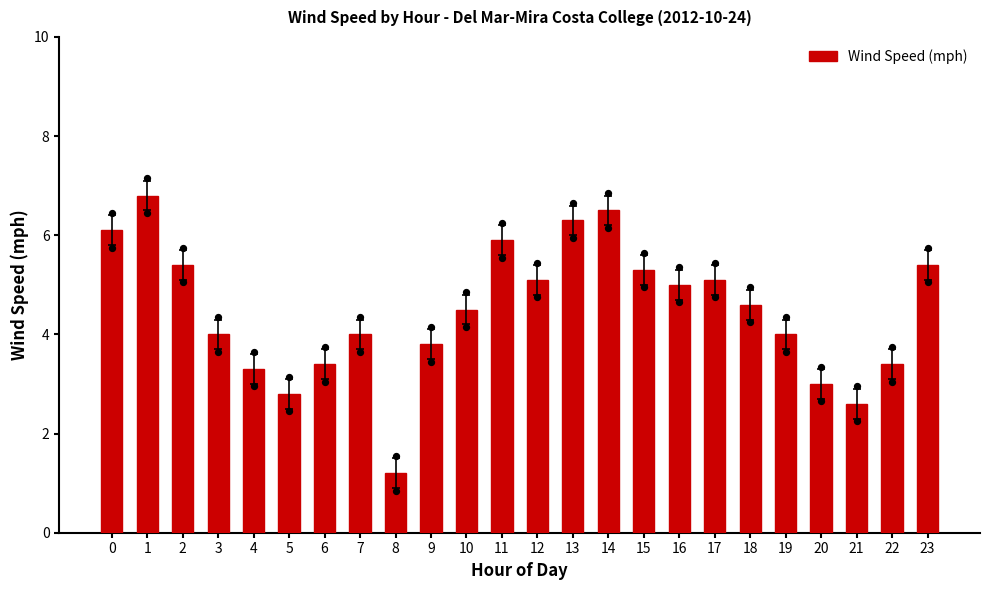

What is the ratio of the value at 3 to the value at 17?

0.8